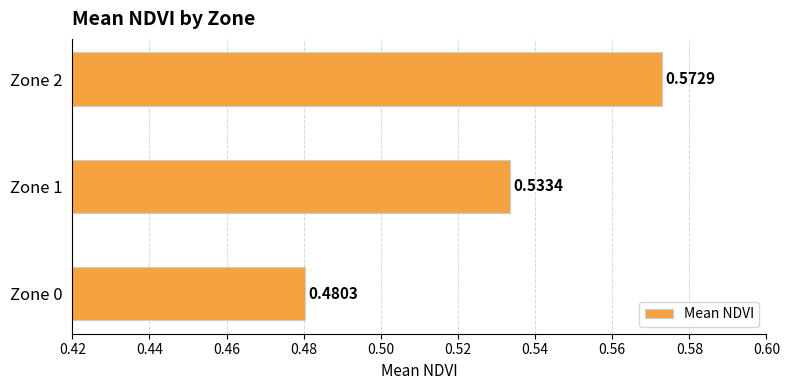

Rank the categories by value from highest to lowest.

Zone 2, Zone 1, Zone 0